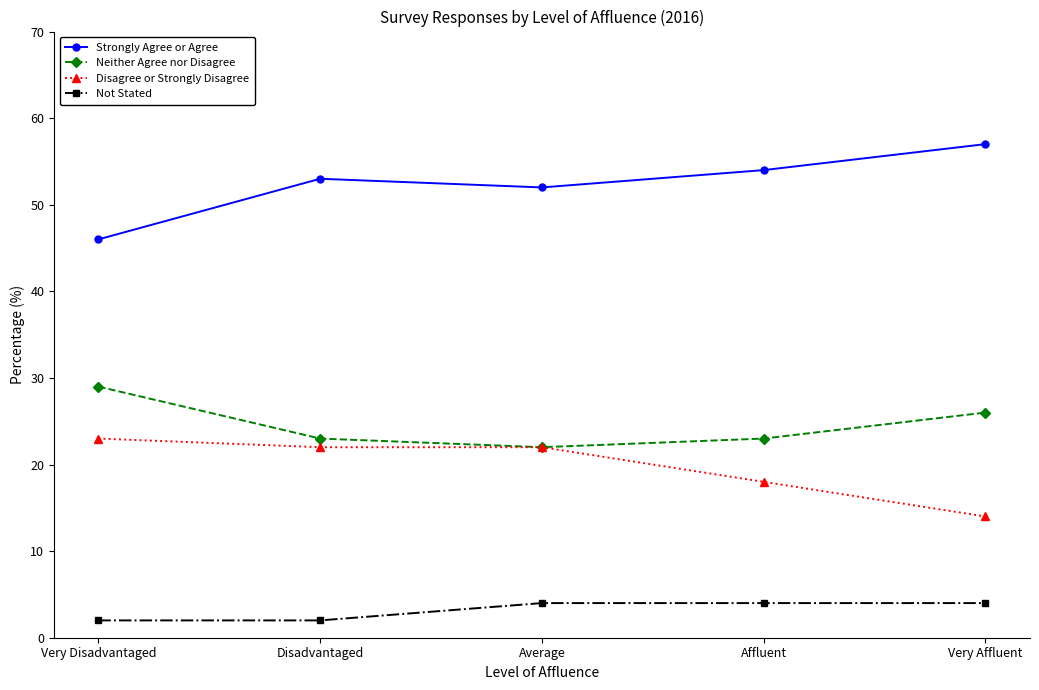

True or false: Disagree or Strongly Disagree has a value of 19 at Very Affluent.

False